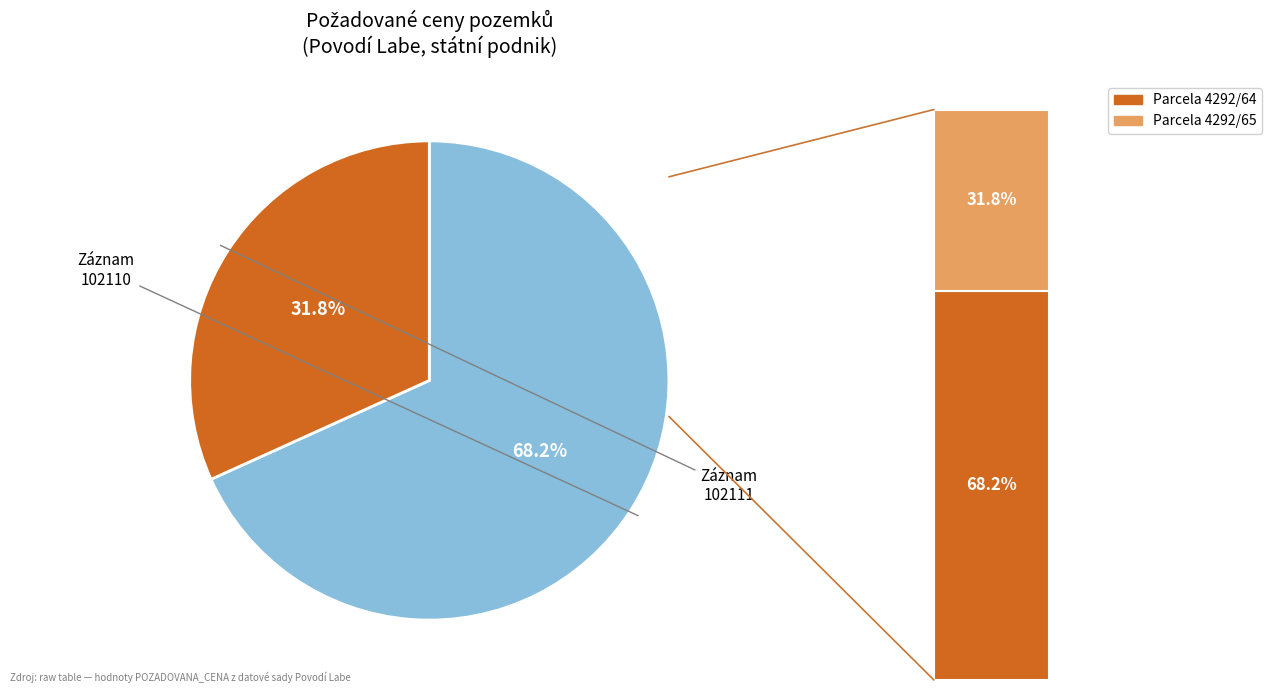

Is the sum of 102110 and 102111 greater than half?

Yes